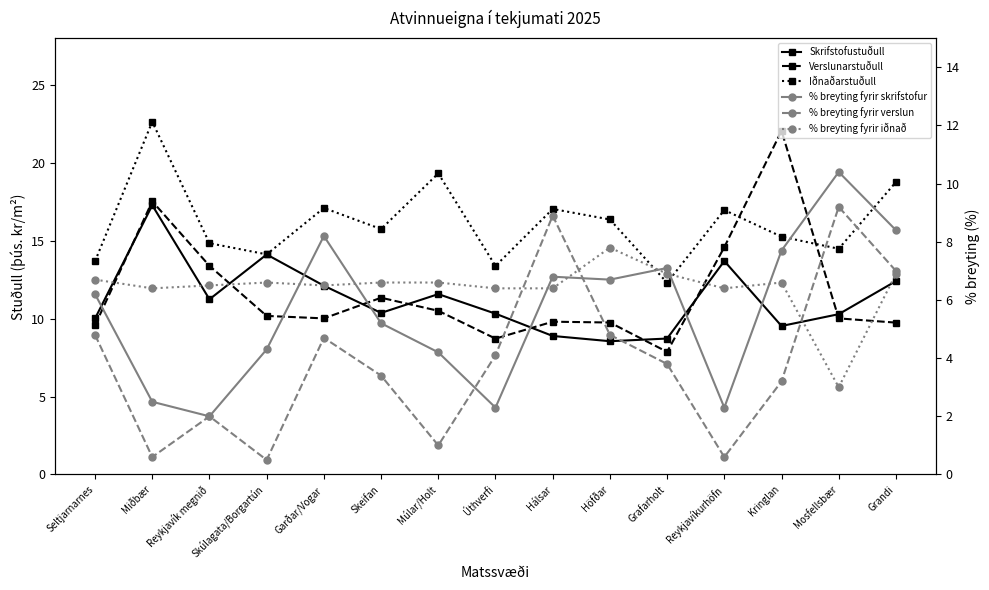

How many data points does each series have?

15